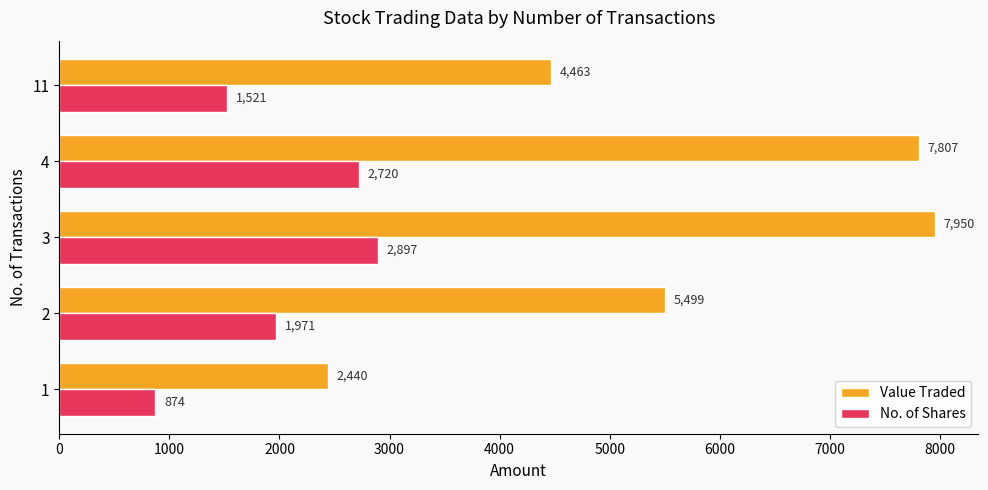

Is the value of Value Traded at 4 greater than the value of No. of Shares at 2?

Yes